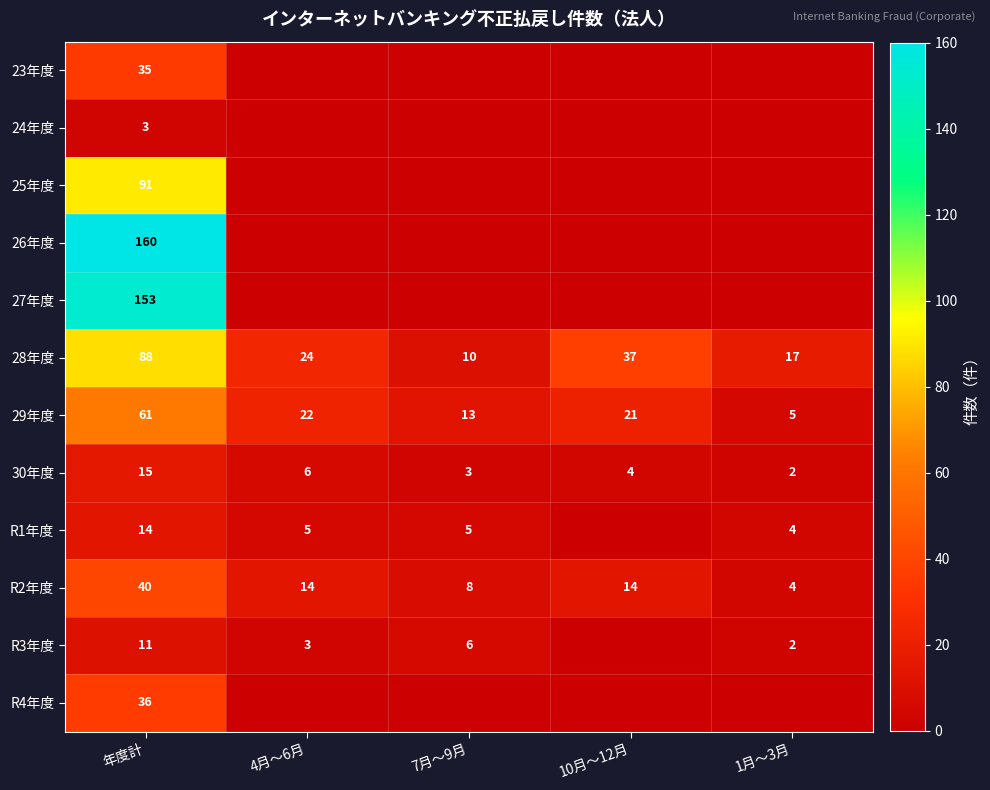

Rank the series at 年度計 from lowest to highest value.

24年度, R3年度, R1年度, 30年度, 23年度, R4年度, R2年度, 29年度, 28年度, 25年度, 27年度, 26年度